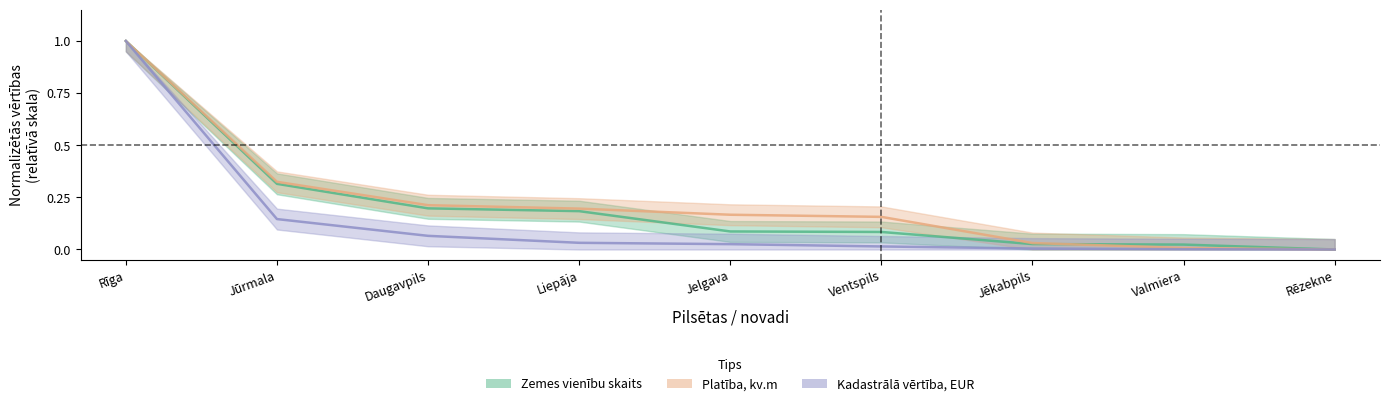

What is the total value across all series at Daugavpils?

0.5